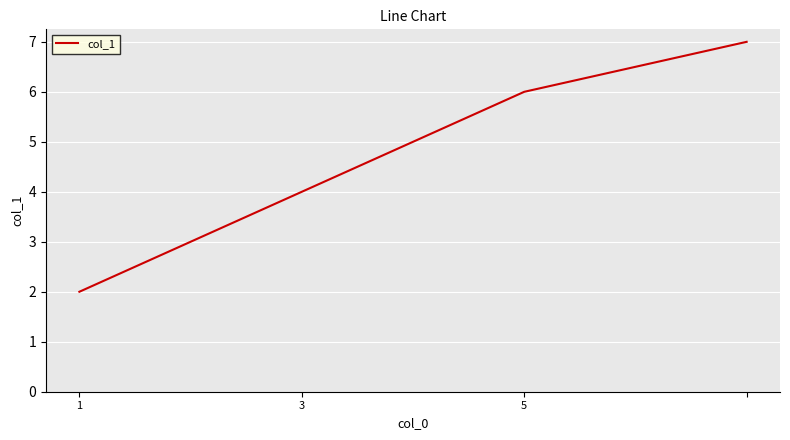

What is the greatest value displayed?

7